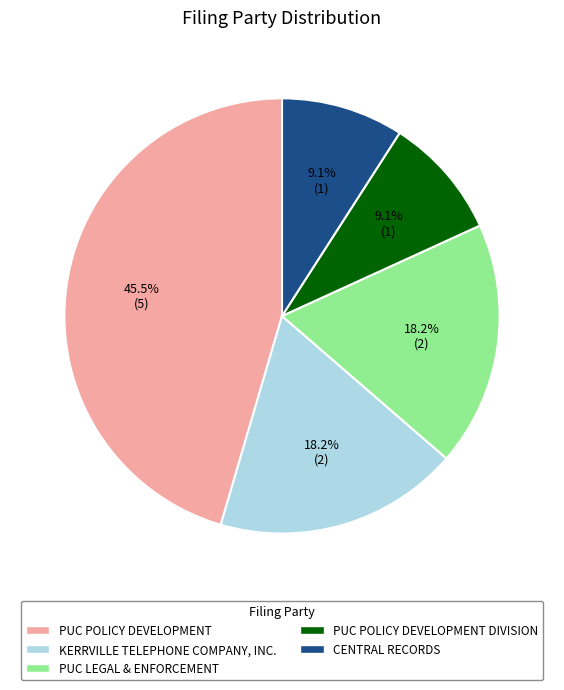

Is there any slice that represents more than half of the pie?

No